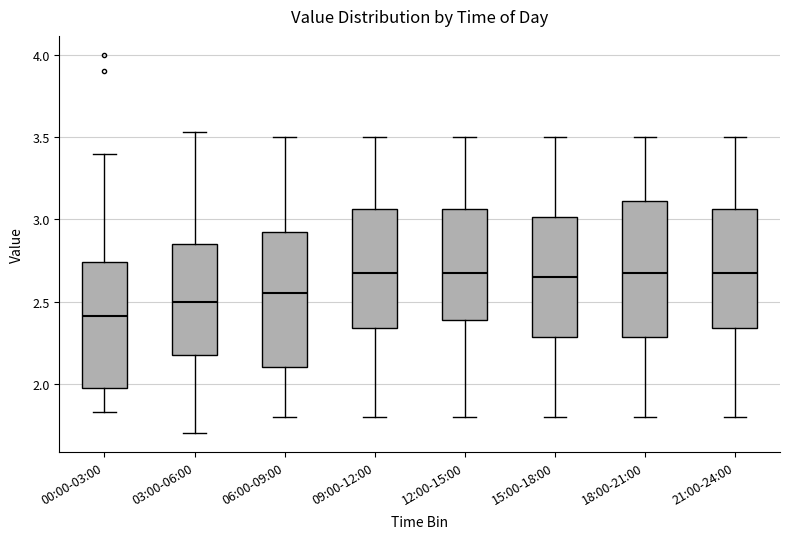

Reading left to right, read every box against the y-axis: the position of its median line, the range the box covers, and the ends of its whiskers. The values are not printed on the chart, so give them approximately, as read against the axis.

00:00-03:00: median 2.40, box 2.00 to 2.75, whiskers 1.85 to 3.40
03:00-06:00: median 2.50, box 2.20 to 2.85, whiskers 1.70 to 3.55
06:00-09:00: median 2.55, box 2.10 to 2.95, whiskers 1.80 to 3.50
09:00-12:00: median 2.70, box 2.35 to 3.05, whiskers 1.80 to 3.50
12:00-15:00: median 2.70, box 2.40 to 3.05, whiskers 1.80 to 3.50
15:00-18:00: median 2.65, box 2.30 to 3.00, whiskers 1.80 to 3.50
18:00-21:00: median 2.70, box 2.30 to 3.10, whiskers 1.80 to 3.50
21:00-24:00: median 2.70, box 2.35 to 3.05, whiskers 1.80 to 3.50